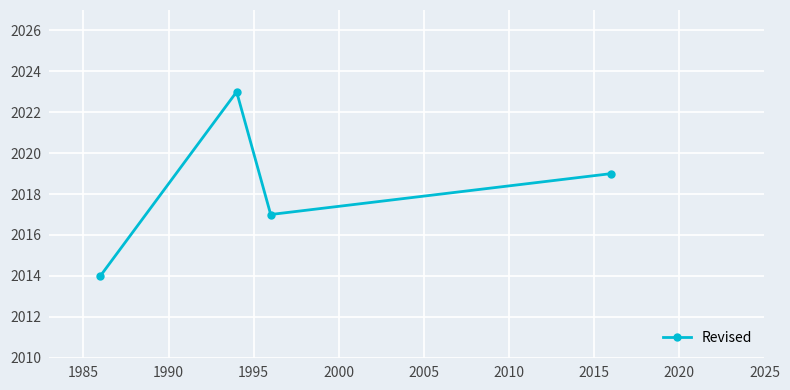

What is the greatest value displayed?

2023